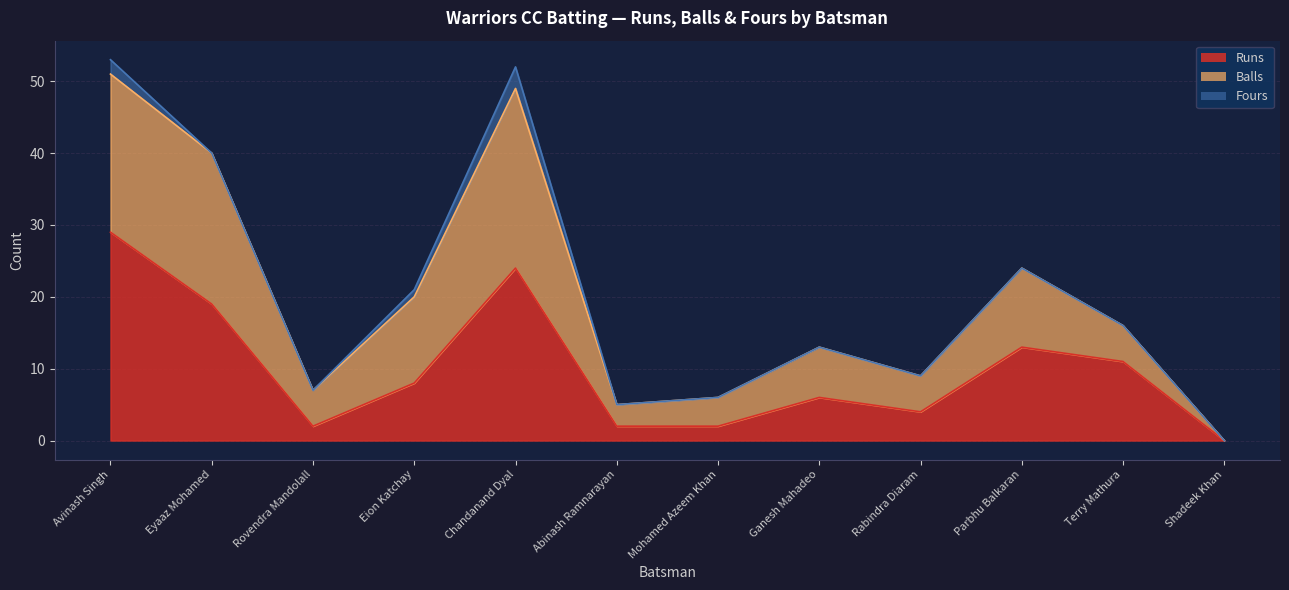

What is the label of the 8th point from the left?

Ganesh Mahadeo